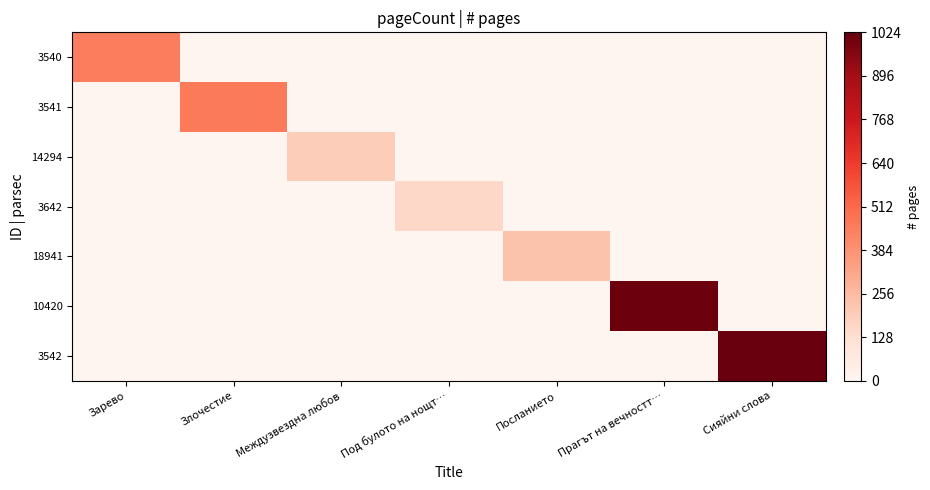

Which has a higher value, Посланието or Междузвездна любов?

Посланието